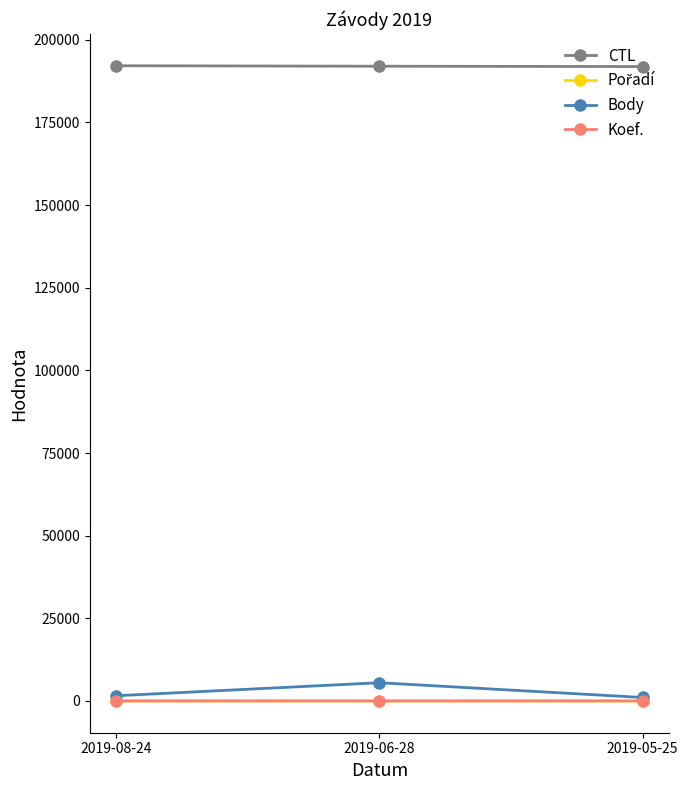

What is the lowest value of the CTL series?

191902